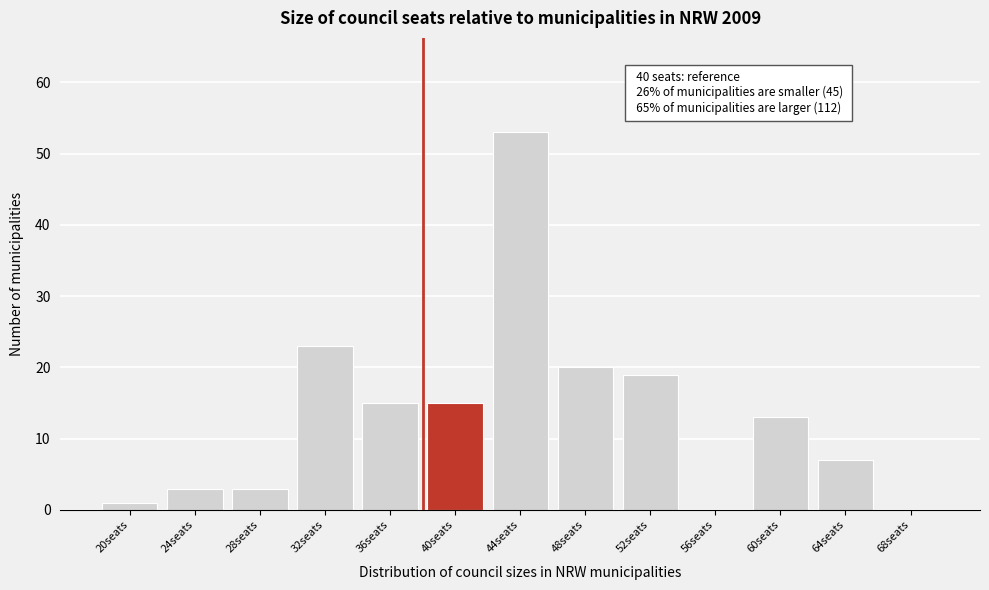

Reading right to left, extract all data points from this chart.

68seats=0	64seats=7	60seats=13	56seats=0	52seats=19	48seats=20	44seats=53	40seats=15	36seats=15	32seats=23	28seats=3	24seats=3	20seats=1